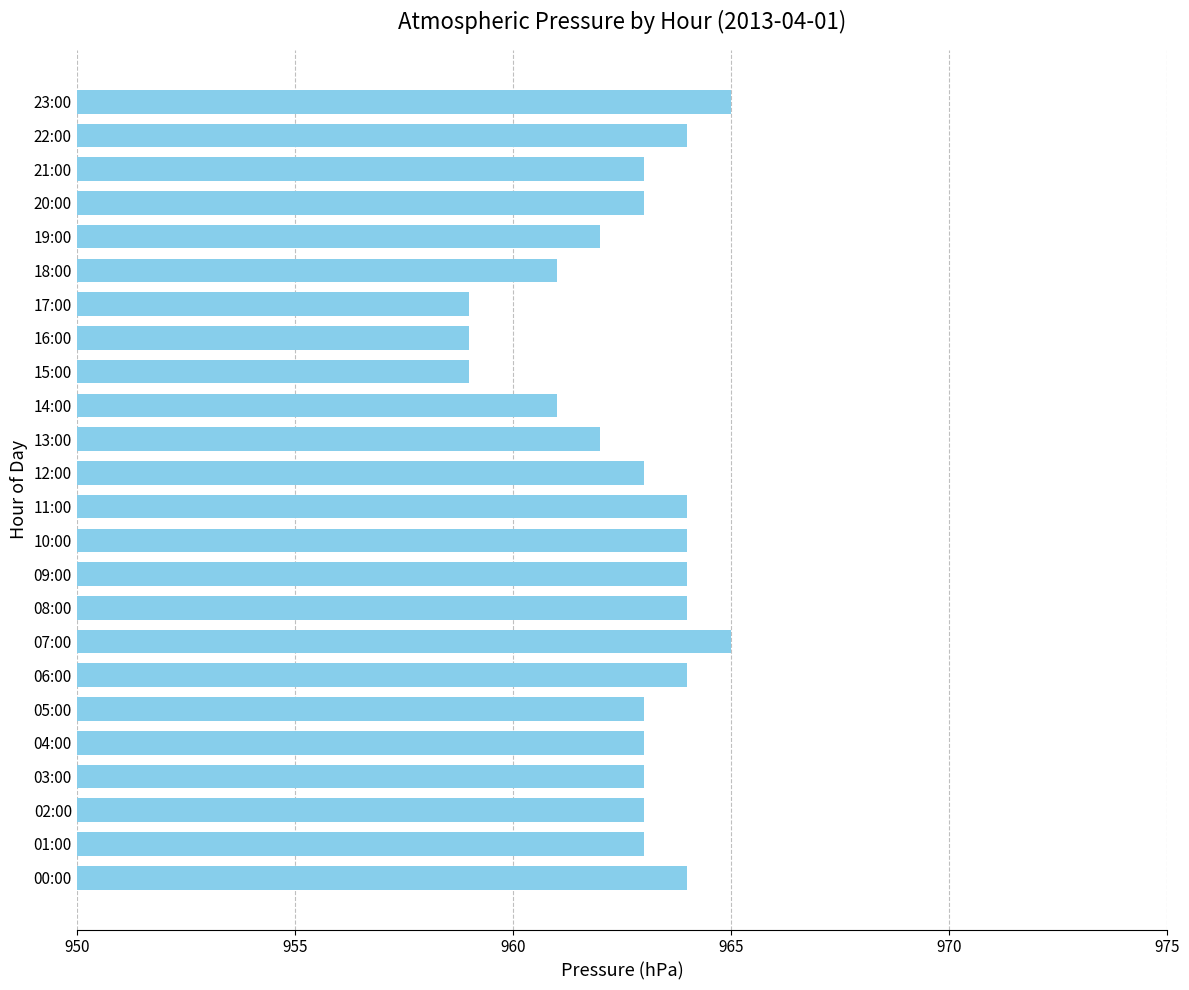

What is the difference between the maximum and minimum values?

6